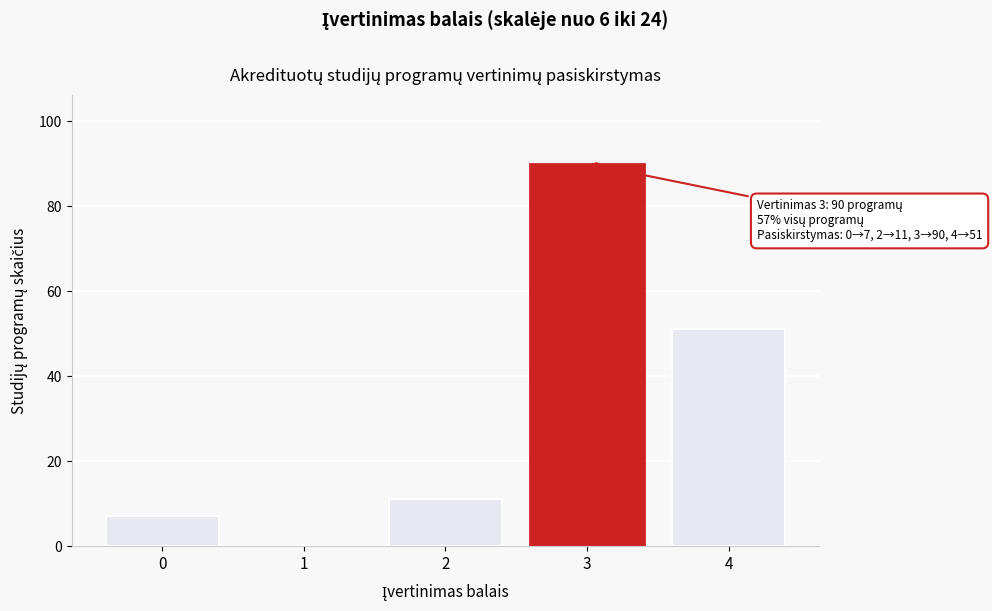

Between 4 and 2, which is larger?

4